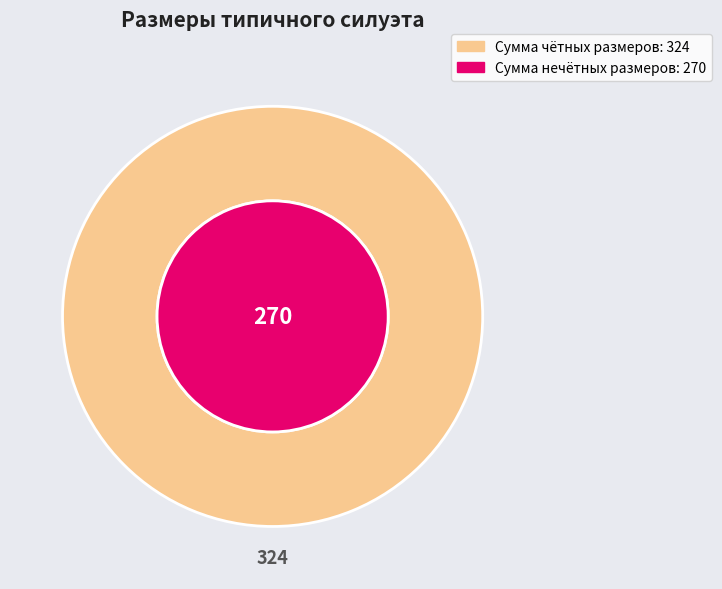

Does 54 represent more than half of the total?

No